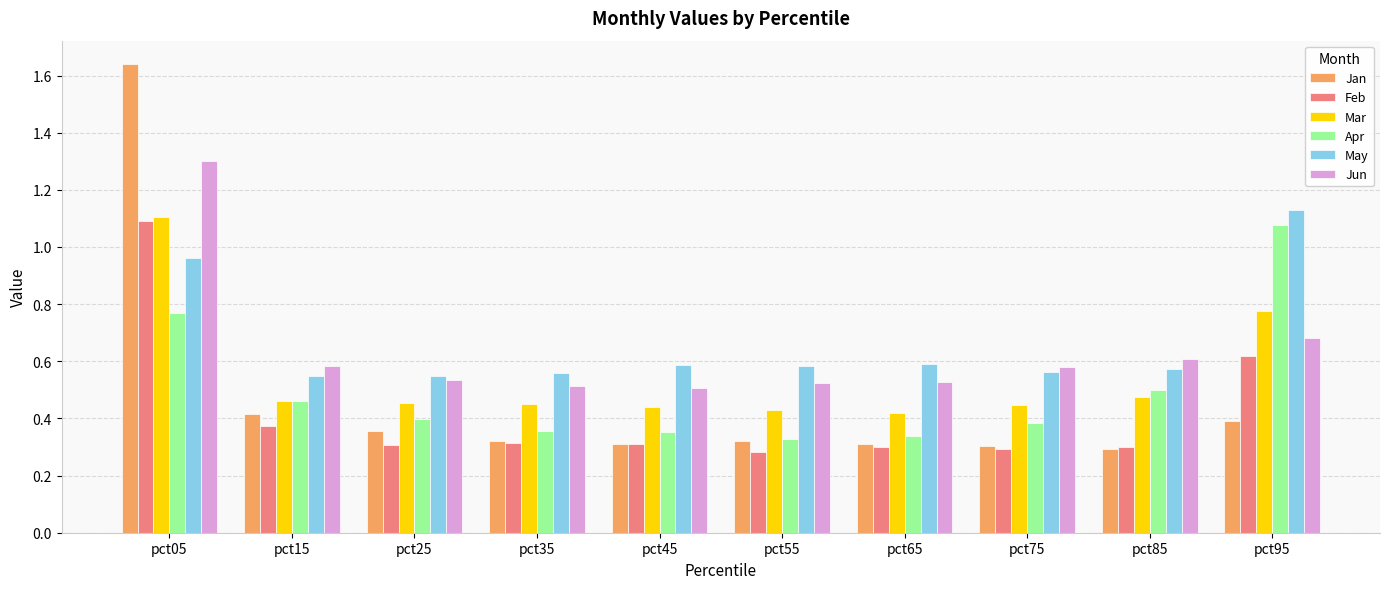

Rank the series at pct25 from lowest to highest value.

Feb, Jan, Apr, Mar, Jun, May